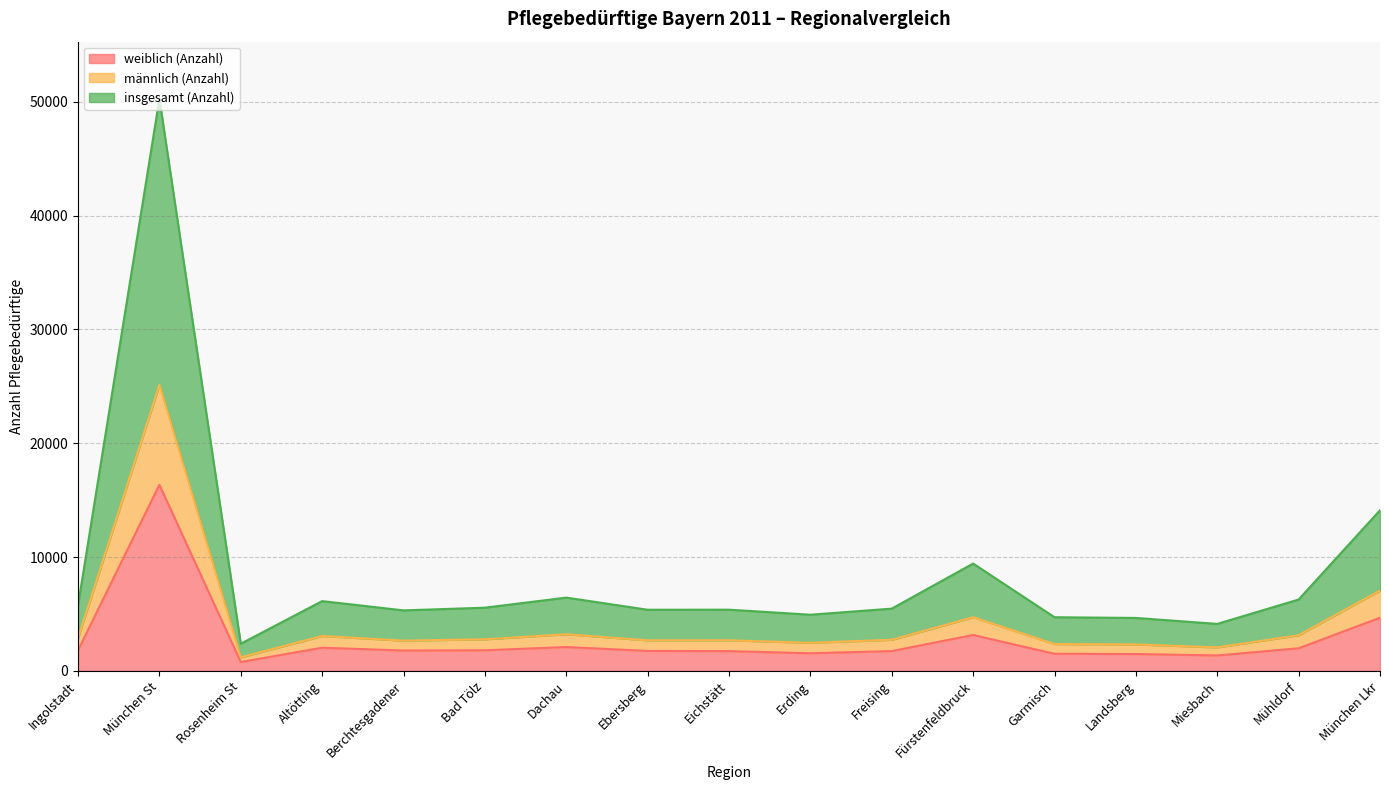

What is the sum of all weiblich (Anzahl) values?

47621